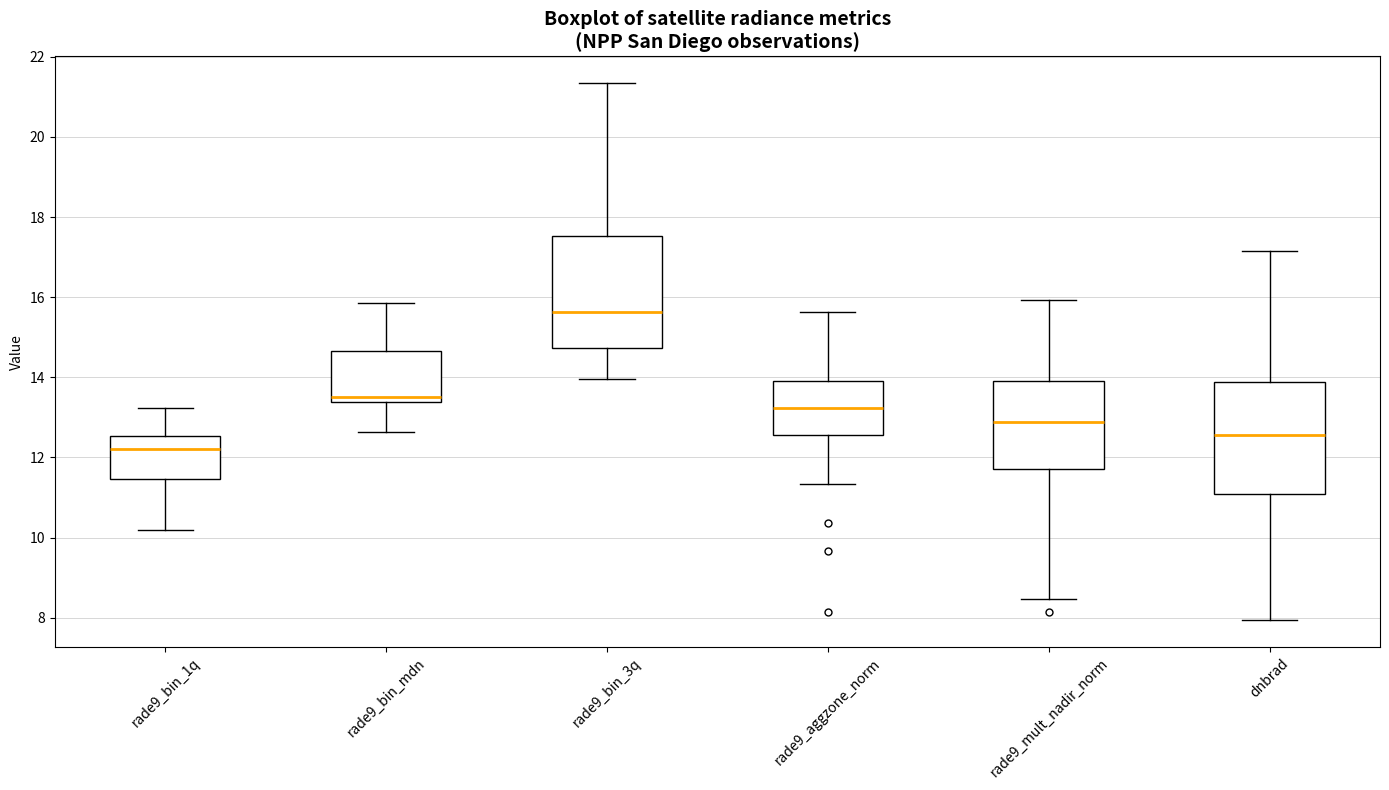

Where does the lower whisker of the box for rade9_mult_nadir_norm end on the y-axis? The values are not printed on the chart, so give them approximately, as read against the axis.

8.4